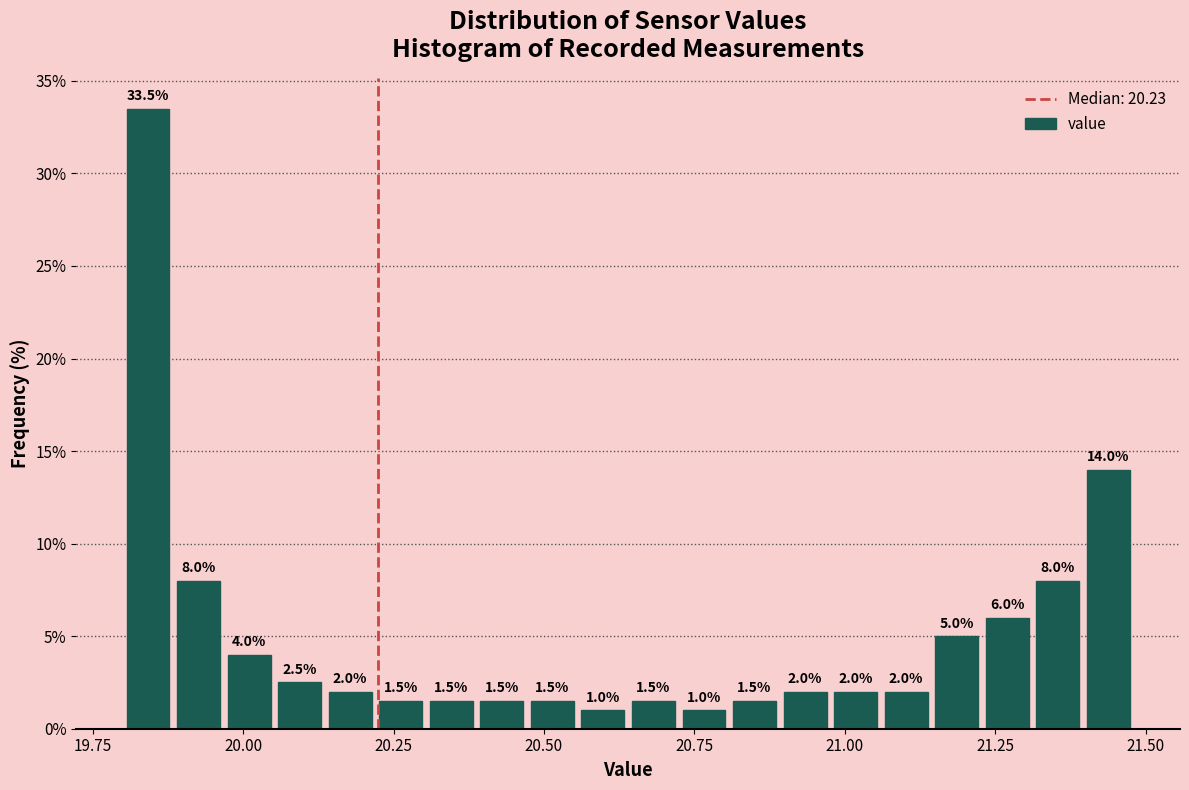

Around what value on the x-axis is the tallest bar? Give the approximate position of its centre, as read against the axis.

19.85